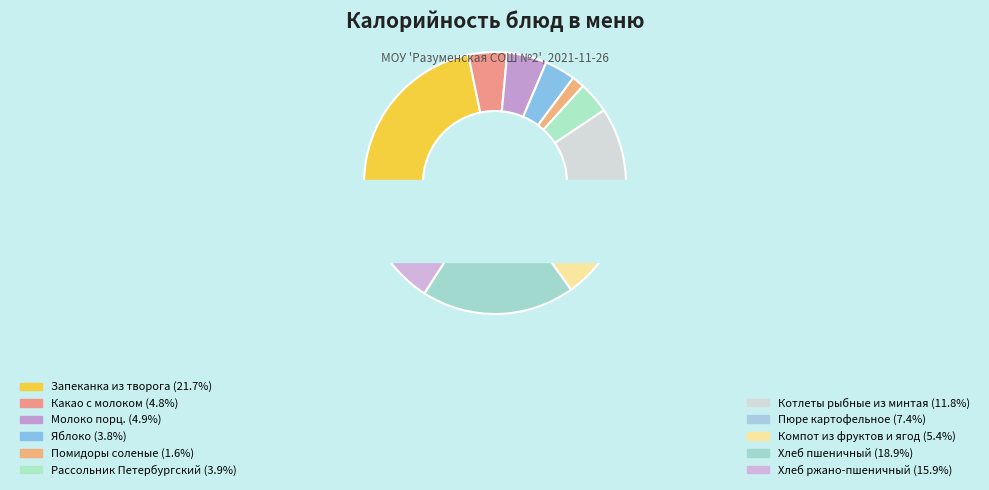

How much of the chart is everything except Яблоко?

96.2%